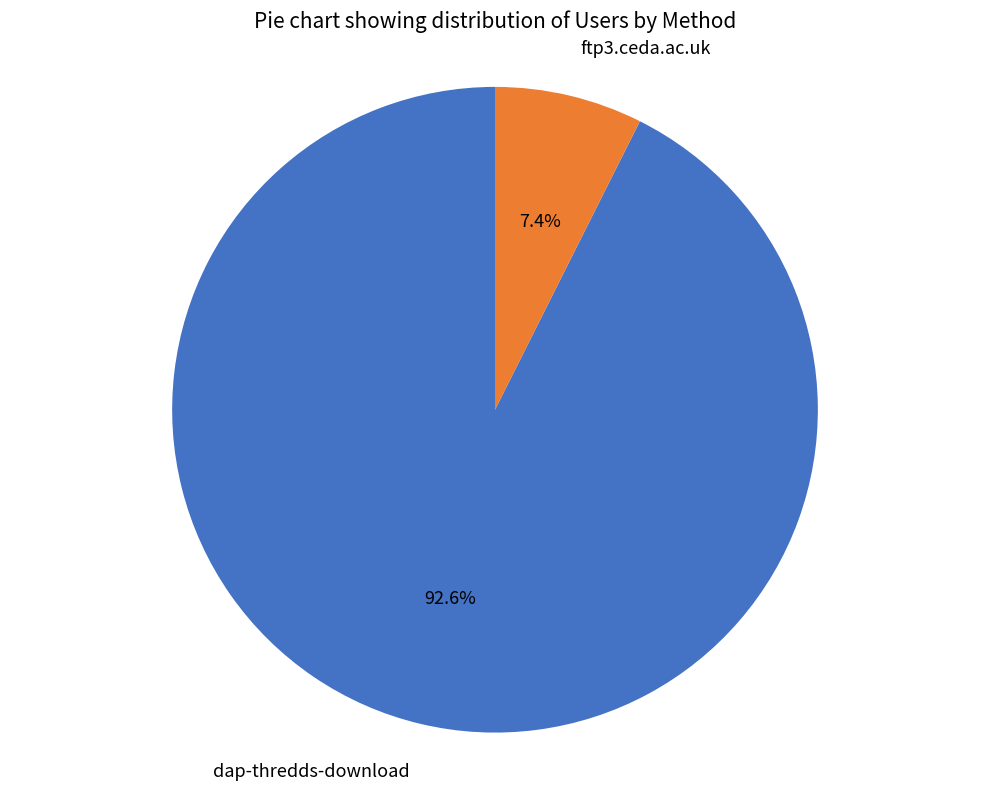

To the nearest percent, what is the difference between the ftp3.ceda.ac.uk and dap-thredds-download slice percentages?

85%